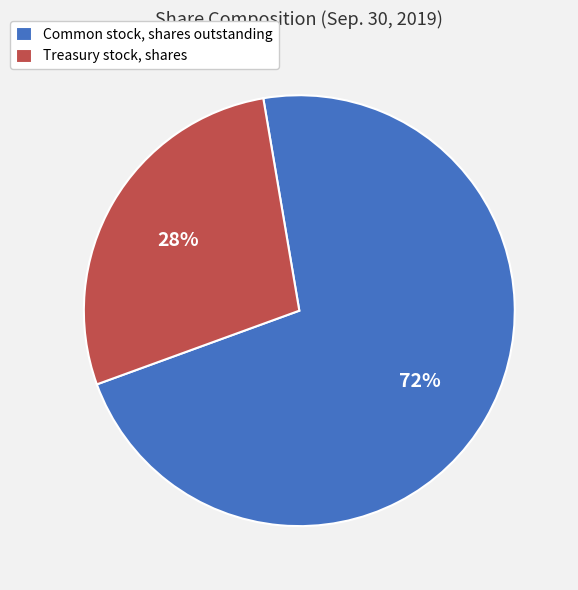

Between Common stock, shares outstanding and Treasury stock, shares, which is larger?

Common stock, shares outstanding